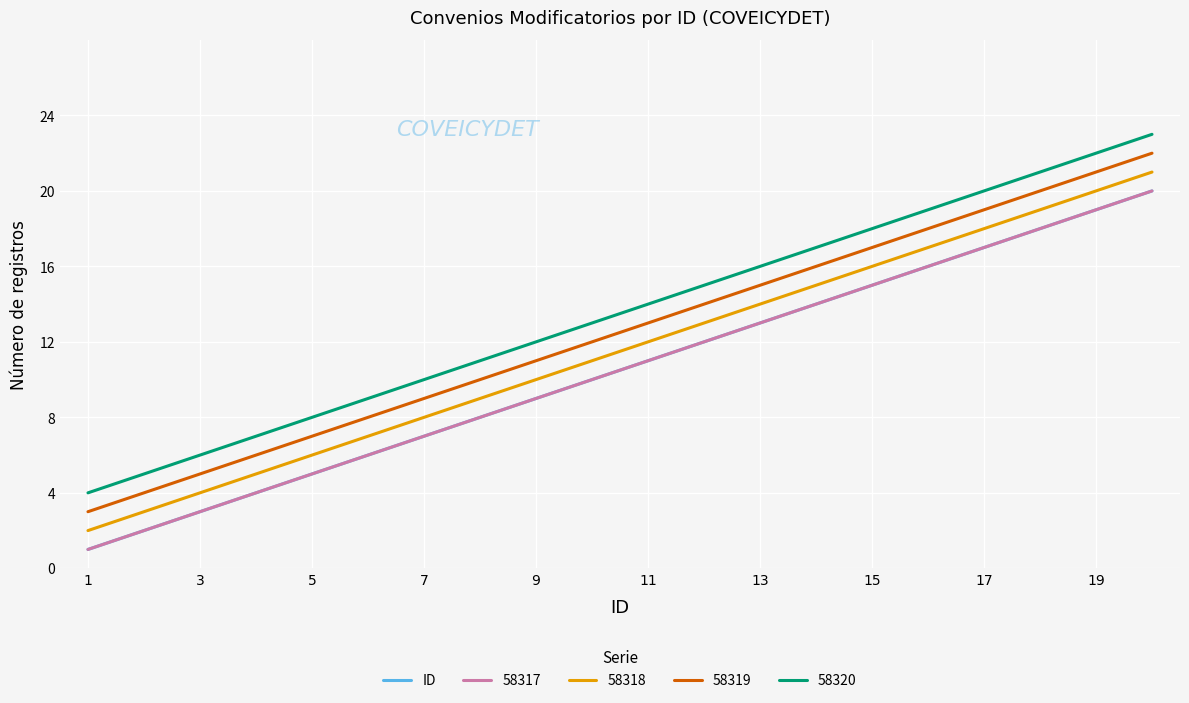

Reading right to left, what are all the values shown in this chart?

20	19	18	17	16	15	14	13	12	11	10	9	8	7	6	5	4	3	2	1